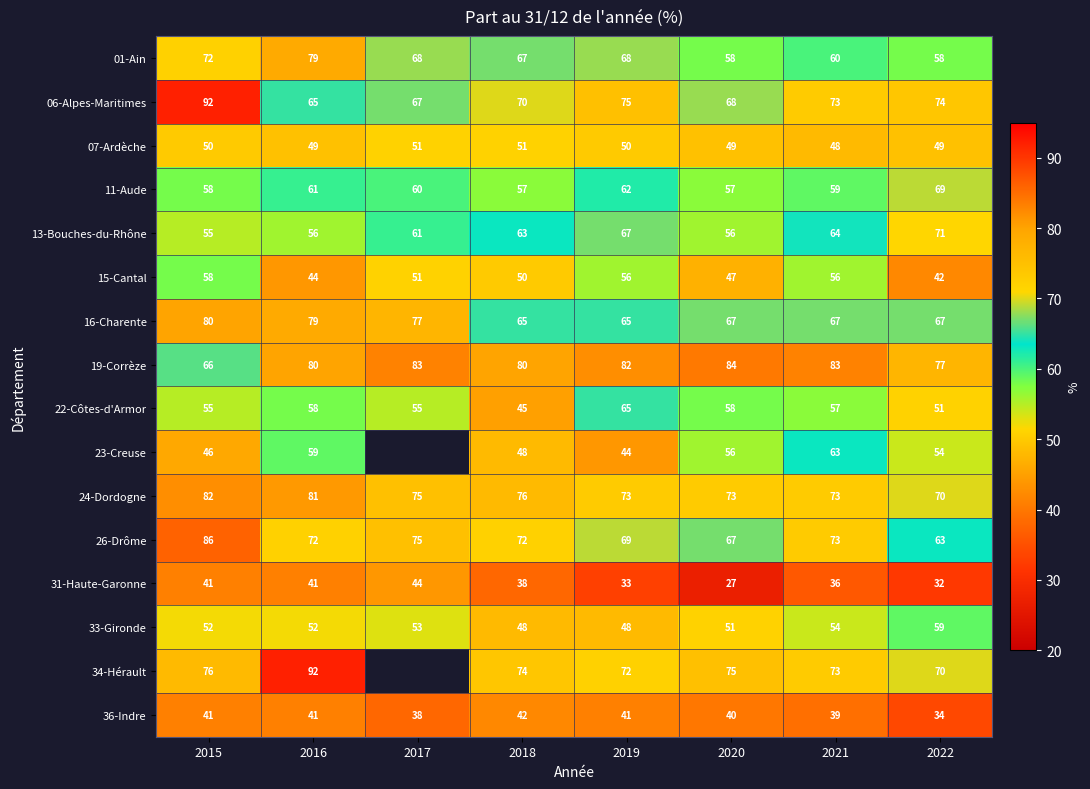

At which category is the sum across all series the highest?

2015